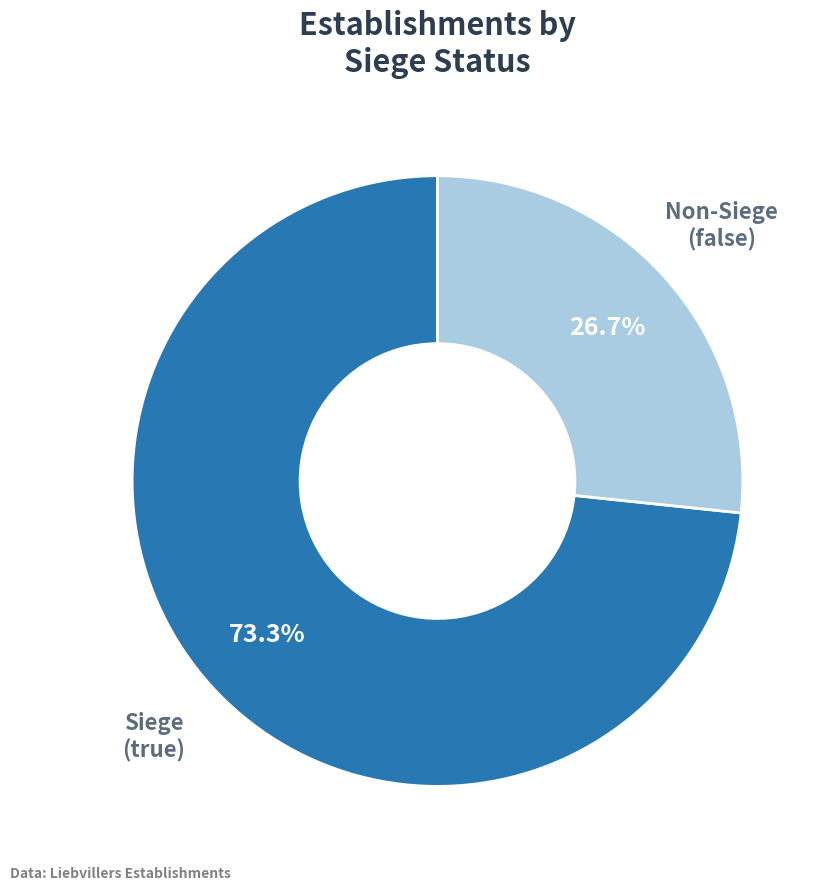

Which slice is the largest?

Siege (true)